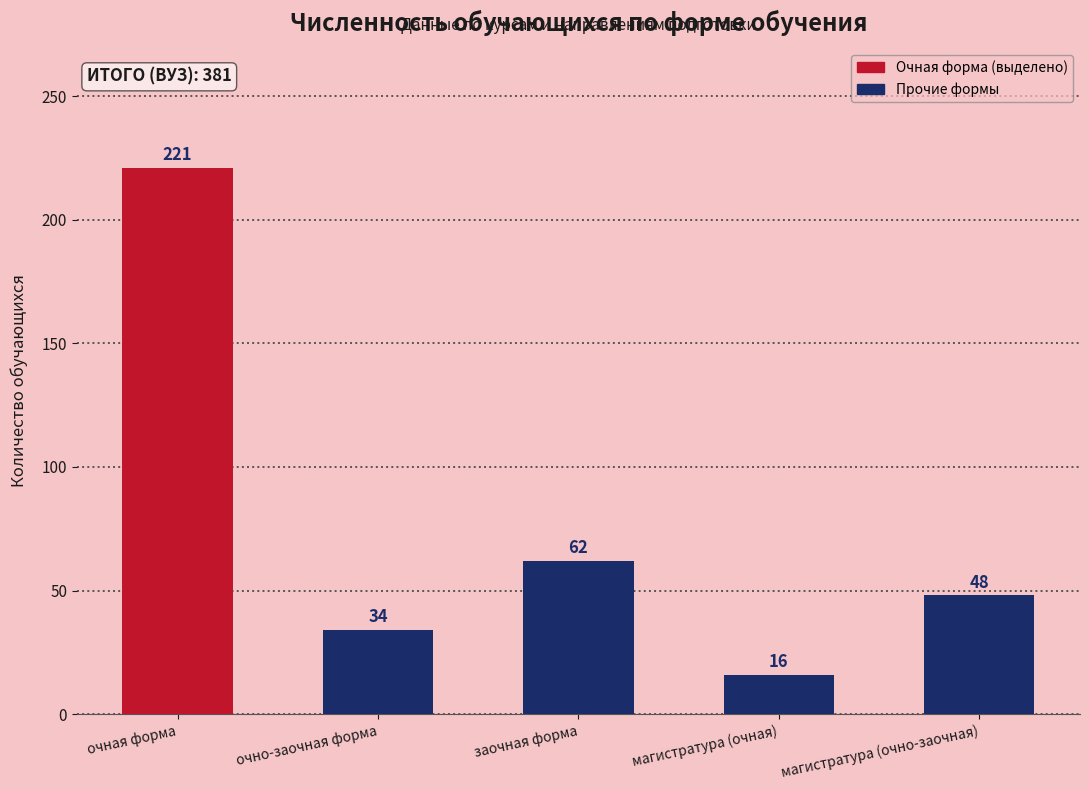

What is the sum of the values at магистратура (очно-заочная) and магистратура (очная)?

64